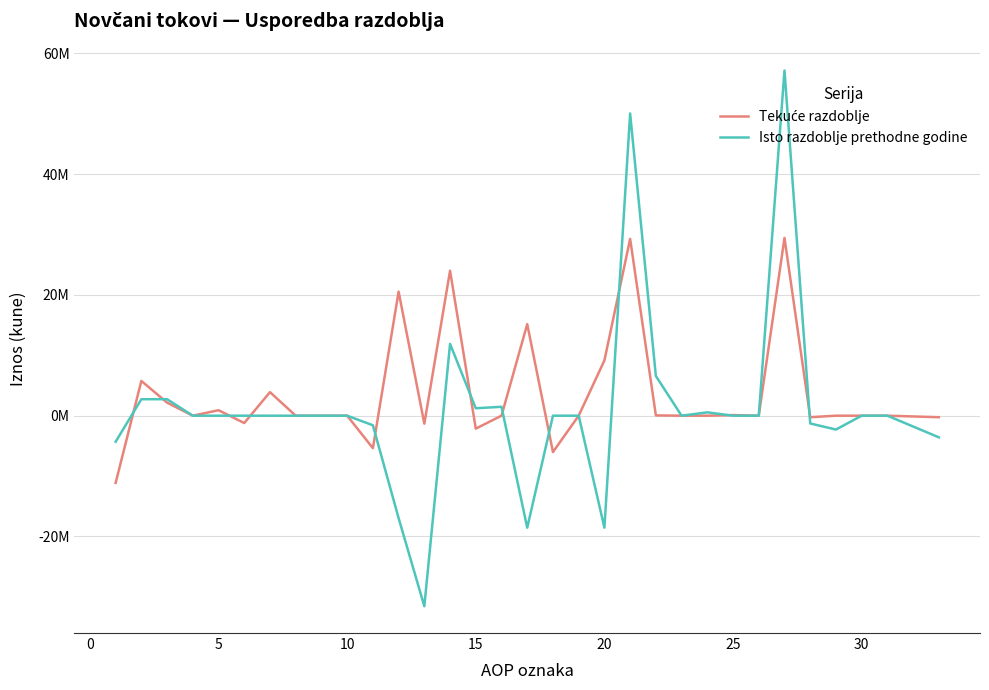

Does the chart display data point markers on the line(s)?

No